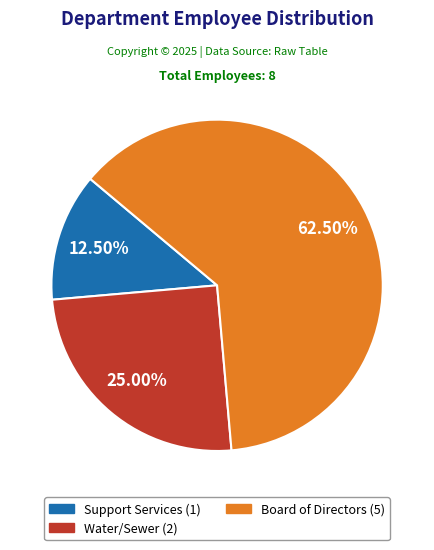

What is the largest slice in the pie chart?

Board of Directors